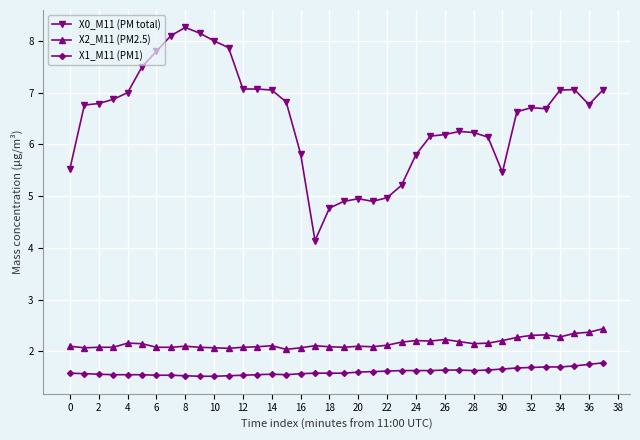

Which series has the largest total across all categories?

X0_M11 (PM total)